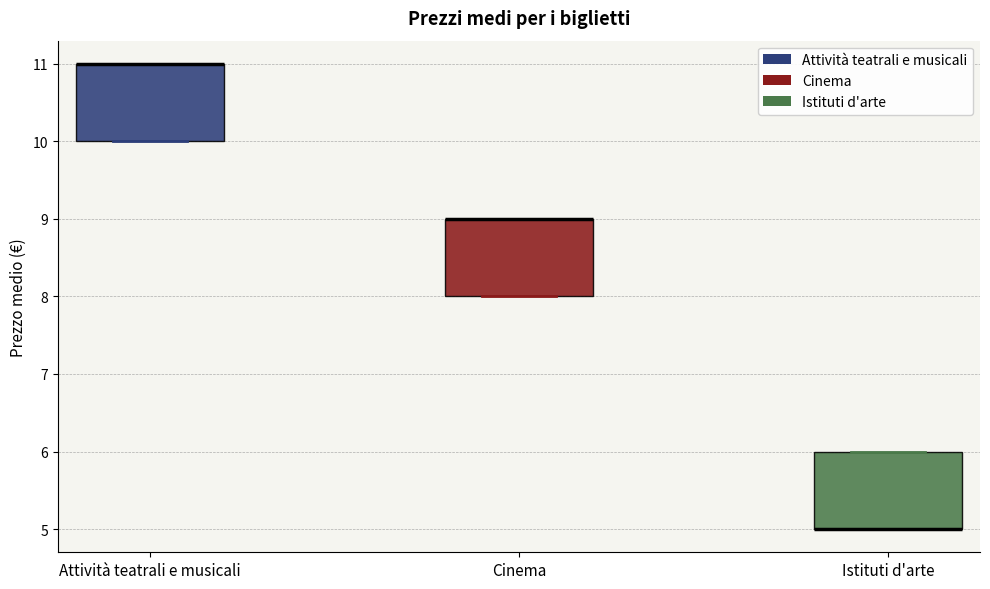

Where is the upper edge of the box for Cinema on the y-axis? The values are not printed on the chart, so give them approximately, as read against the axis.

9